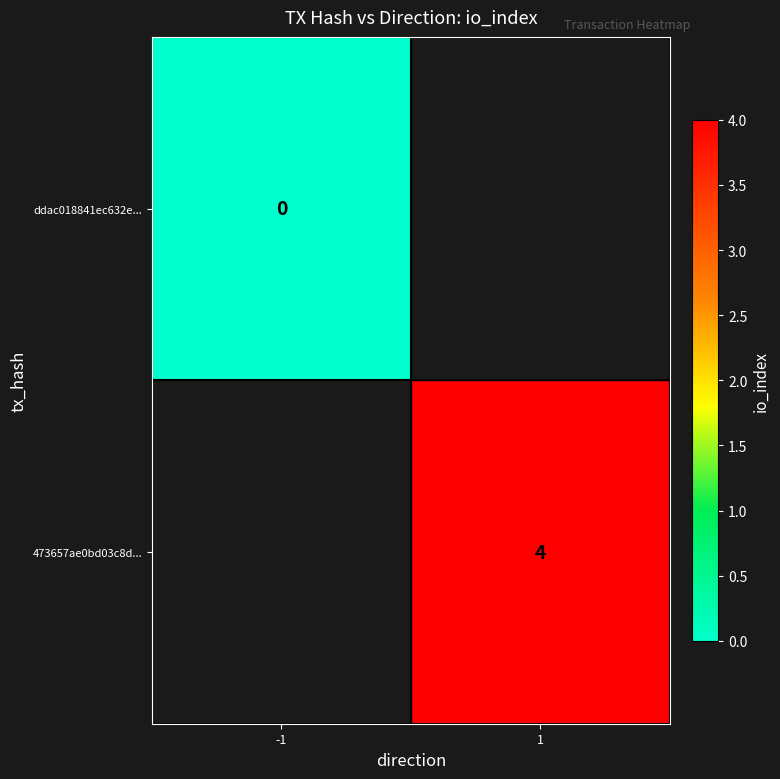

What is the greatest value displayed?

4.0